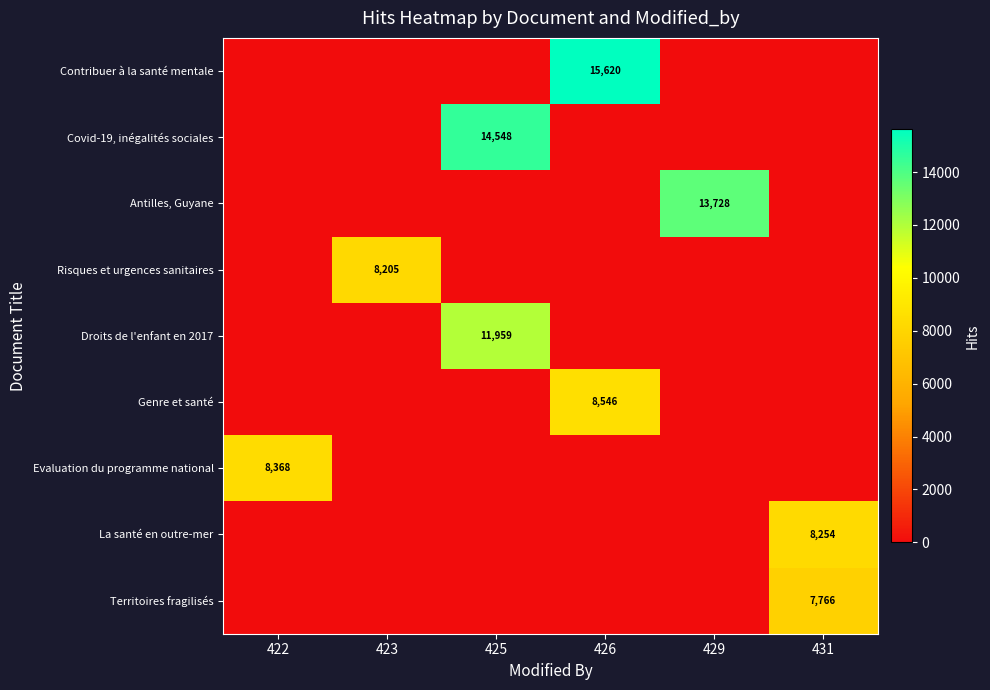

True or false: Antilles, Guyane has a value of 13728 at 429.

True